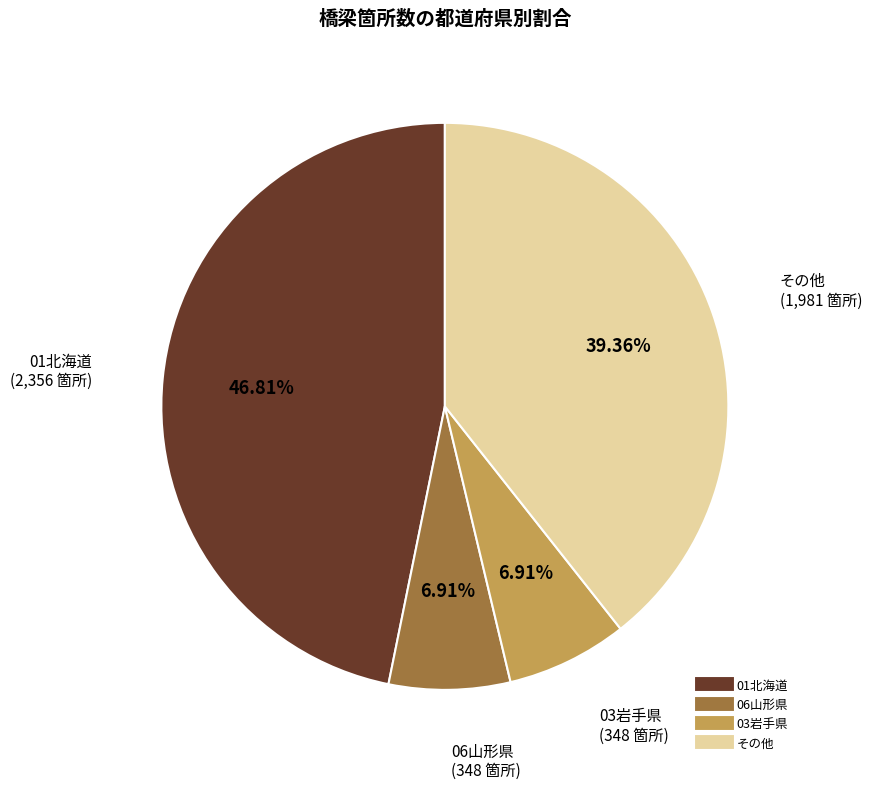

Is there any slice that represents more than half of the pie?

No